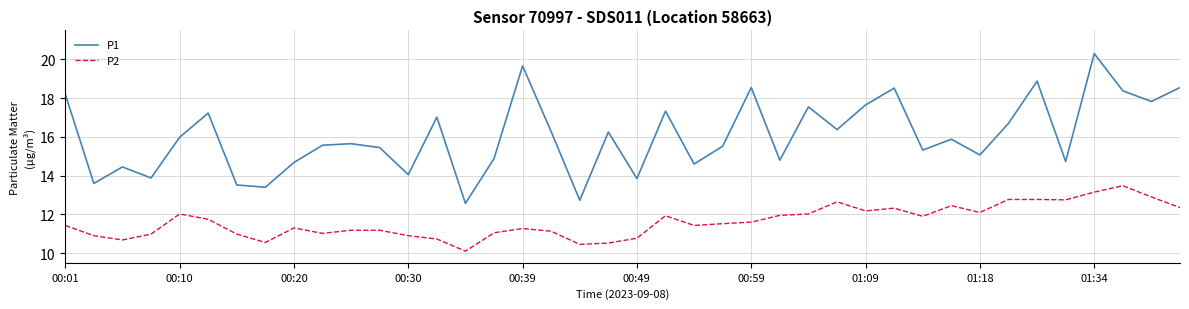

List the series in order of their peak value, highest first.

P1, P2